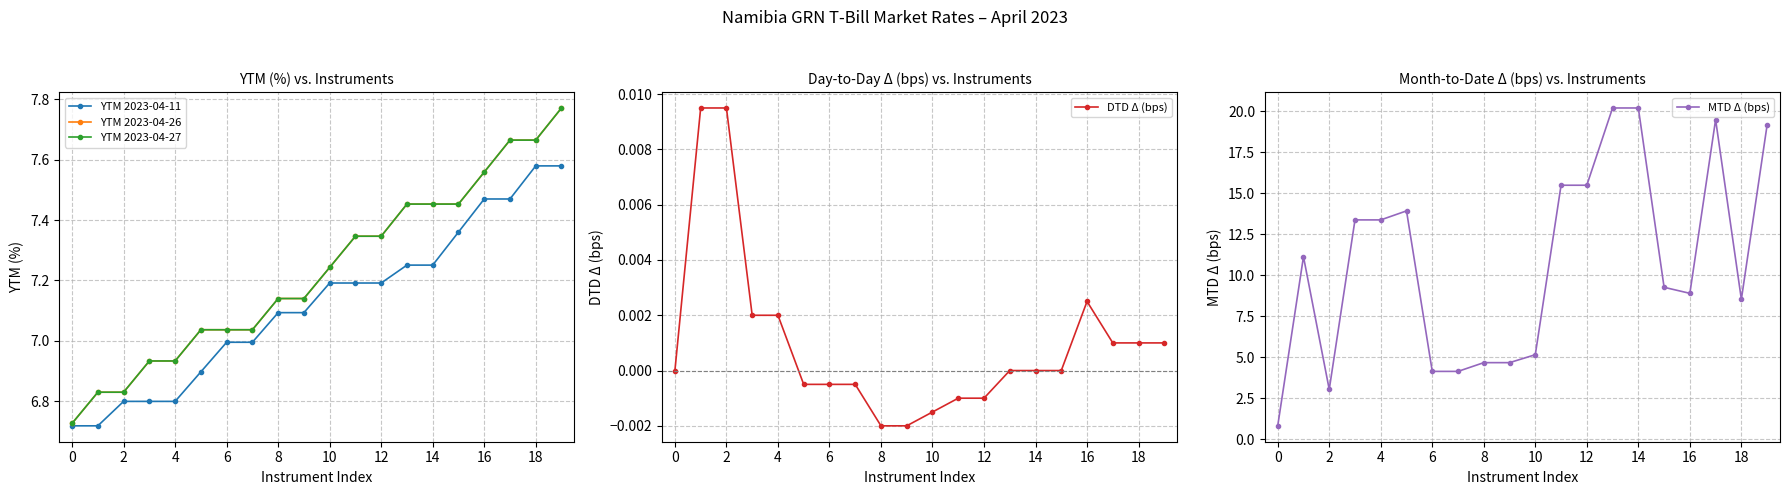

Rank the series by their maximum value, from lowest to highest.

DTD Δ (bps), YTM 2023-04-11, YTM 2023-04-27, YTM 2023-04-26, MTD Δ (bps)